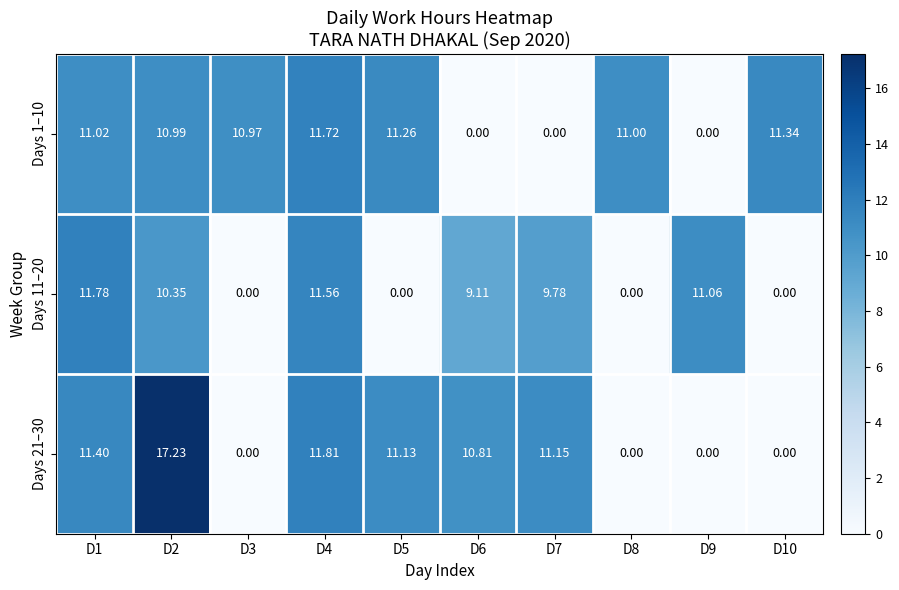

At which category is the sum across all series the highest?

D2